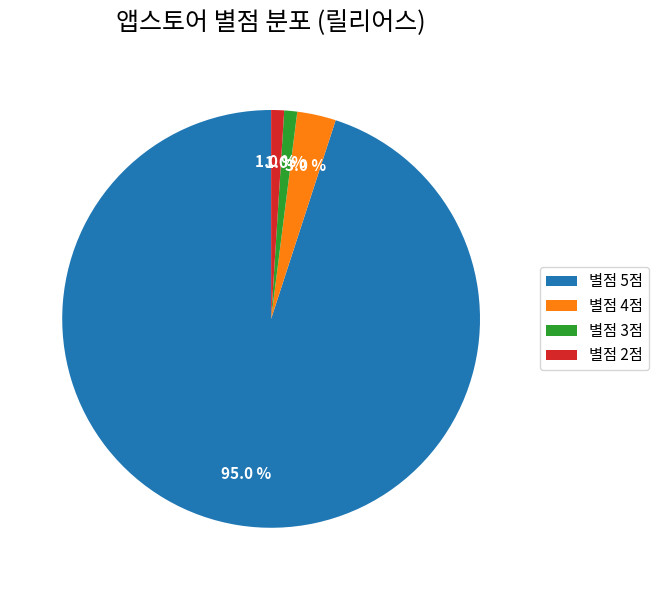

Which slice is the largest?

별점 5점